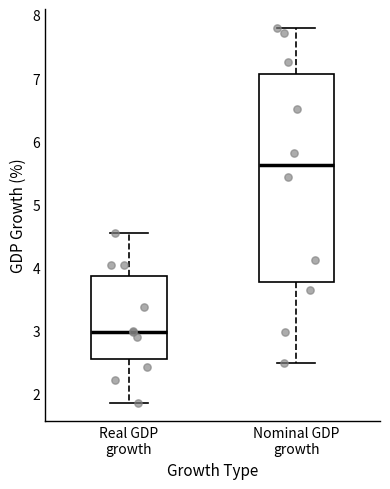

Which box is the tallest, from its lower edge to its upper edge?

Nominal GDP growth